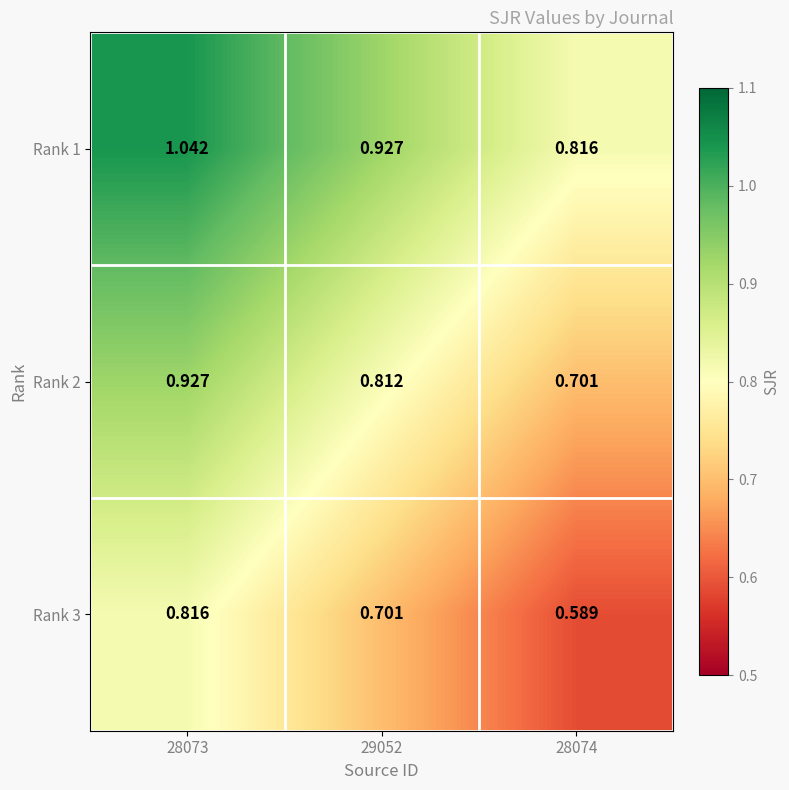

Is the value of Rank 2 at 28073 greater than the value of Rank 3 at 29052?

Yes